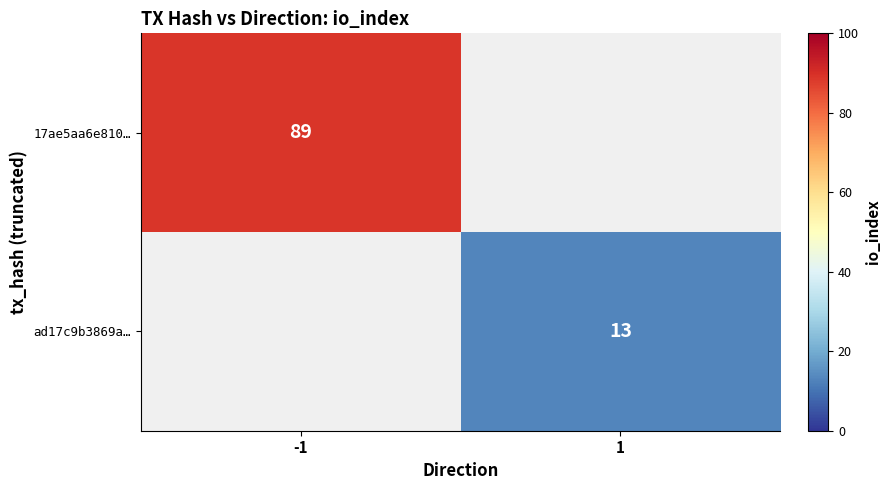

The value of 17ae5aa6e810… at -1 is 156.5. True or false?

False